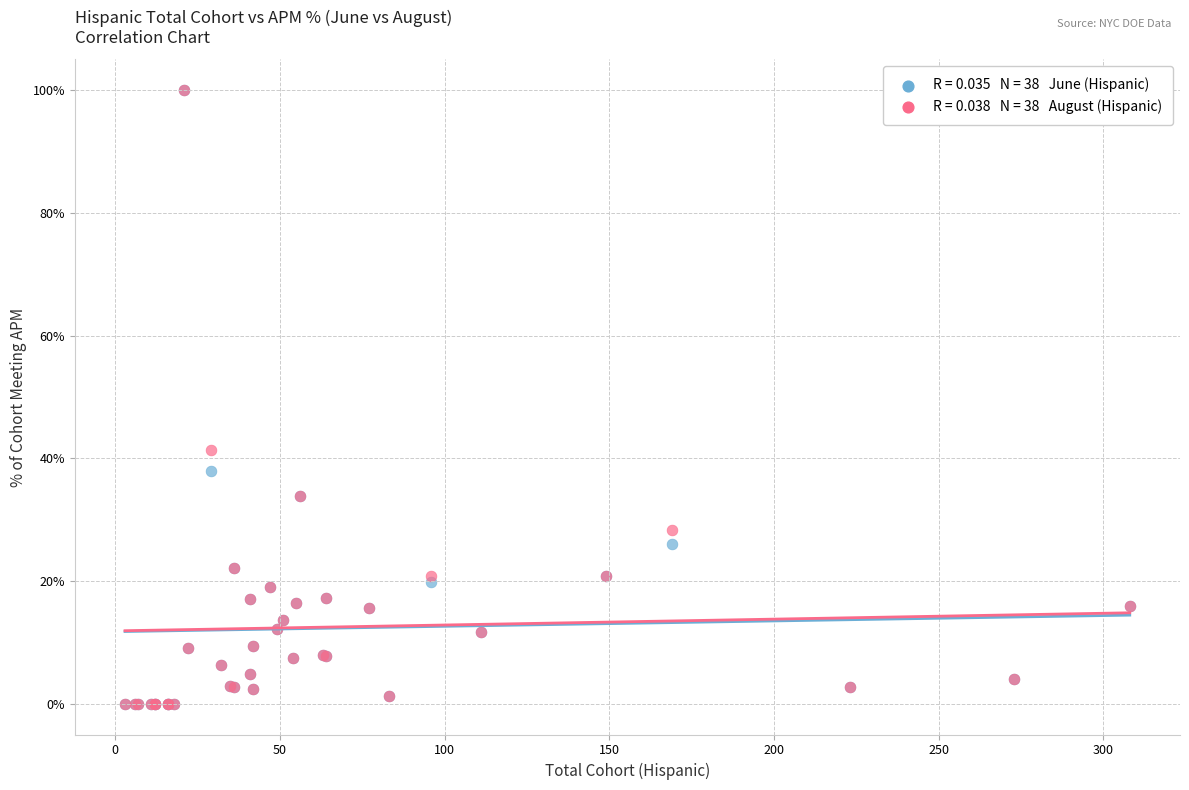

Across all series, what Y value is closest to 50?

41.4